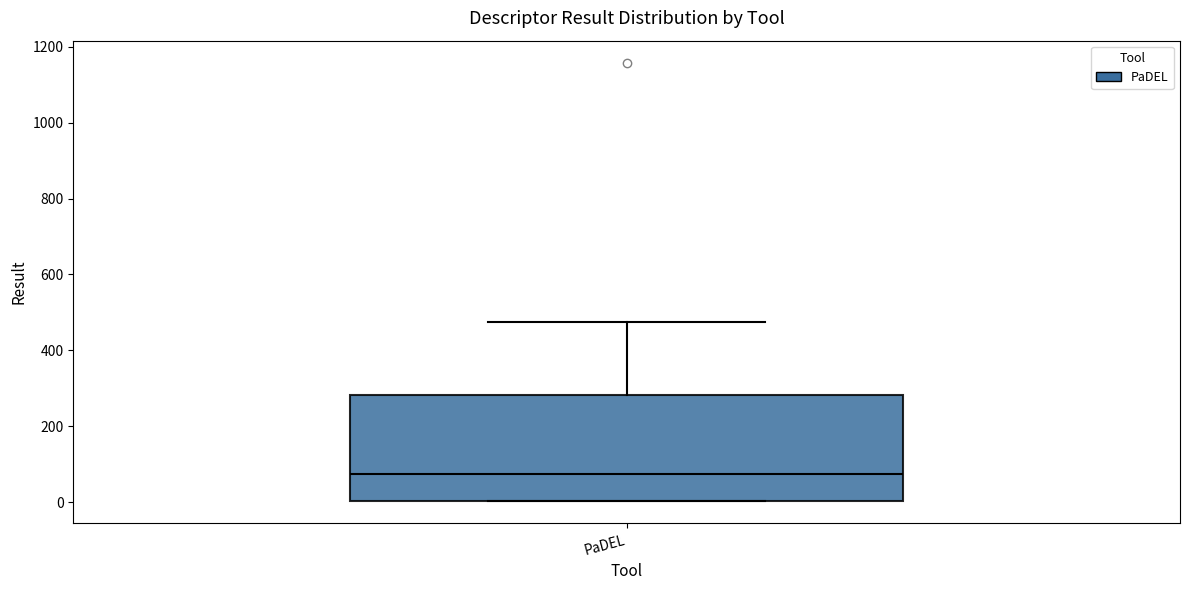

Read this box plot against the y-axis: the position of the median line, the range covered by the box, and the ends of both whiskers. The values are not printed on the chart, so give them approximately, as read against the axis.

median 80, box 0 to 280, whiskers 0 to 480